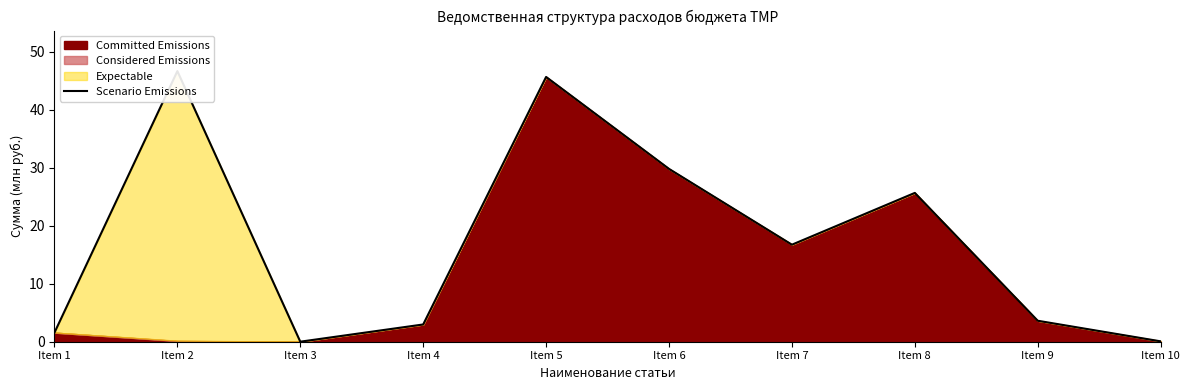

Reading right to left, what are all the values shown in this chart?

0.1	3.6	25.7	16.7	29.8	45.6	3.0	0.0	46.6	1.6